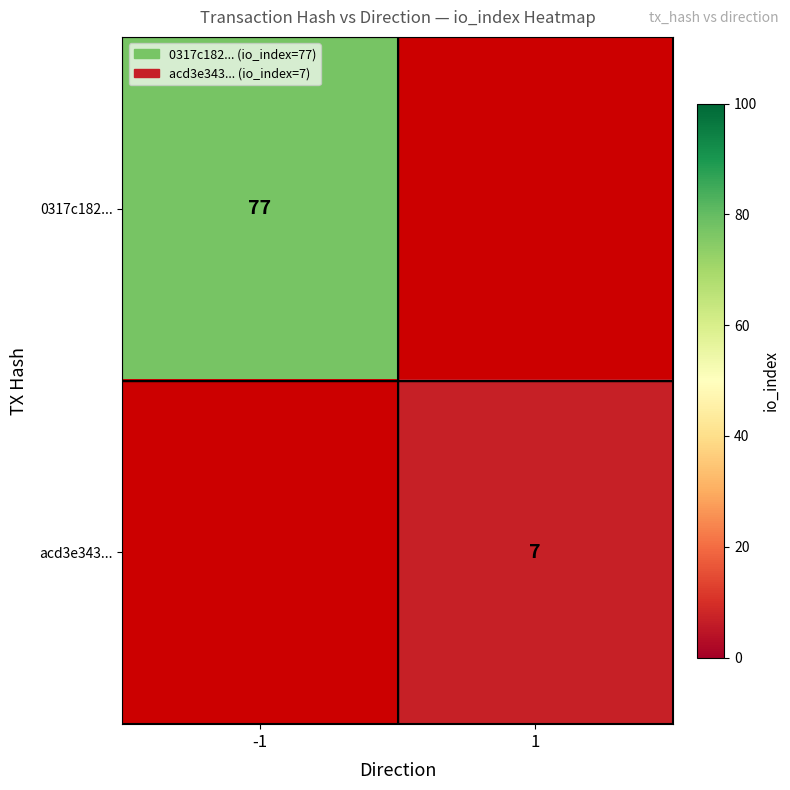

The value of acd3e343... at 1 is 7. True or false?

True